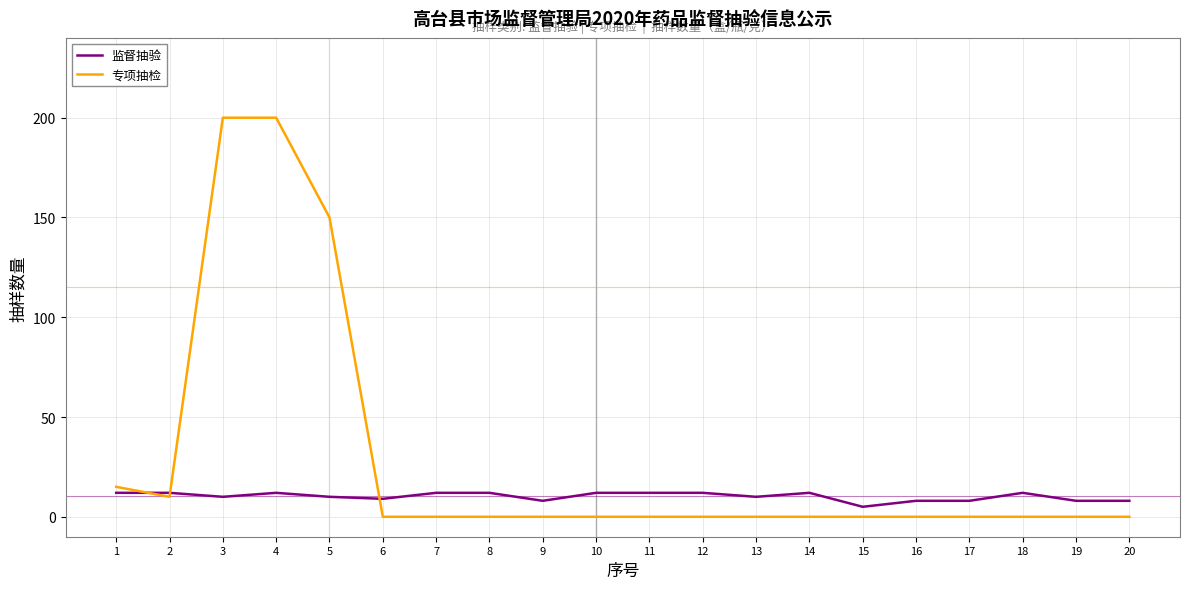

Which series has the largest total across all categories?

专项抽检